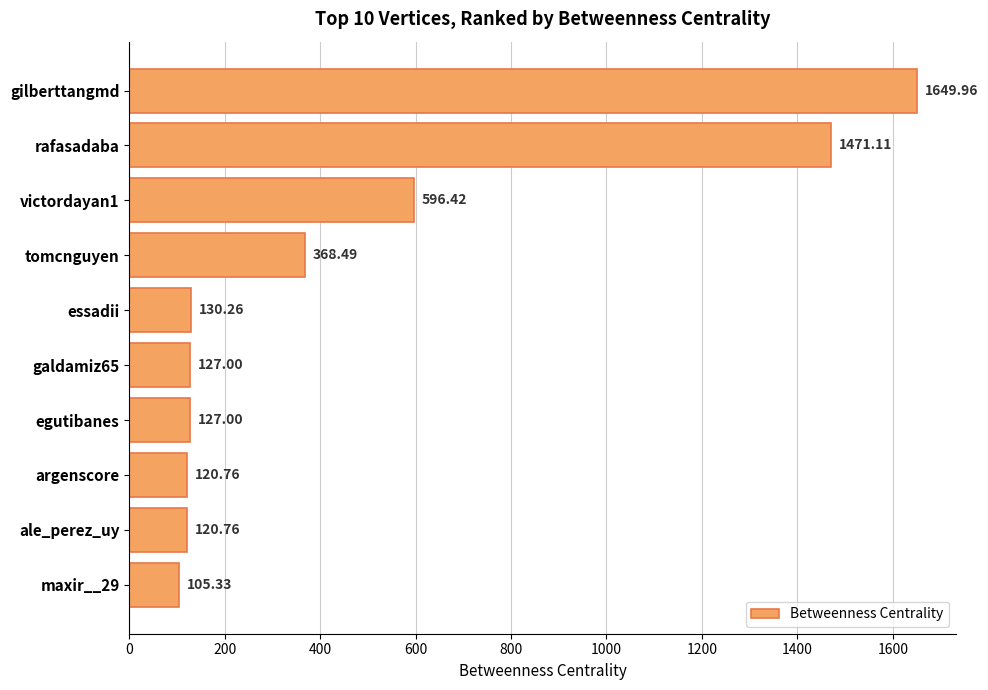

What is the label of the 6th bar from the bottom?

essadii